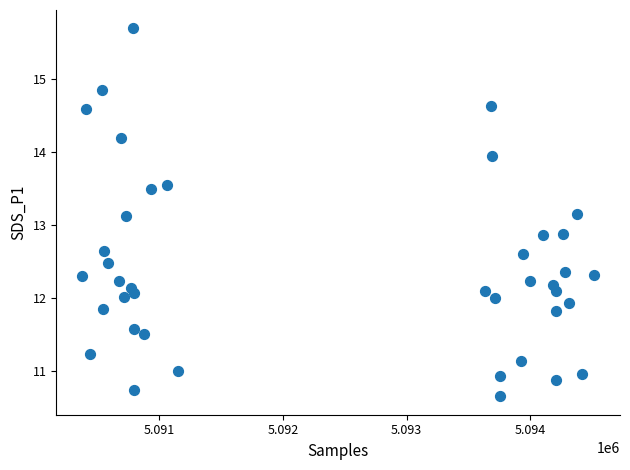

What is the range of X values (max minus min)?

4148.0